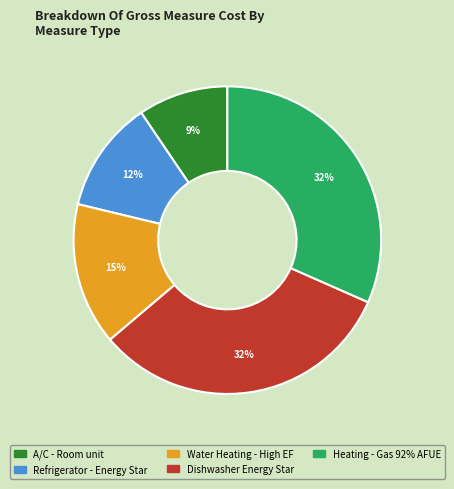

Combined, do A/C - Room unit and Refrigerator - Energy Star account for over 50%?

No